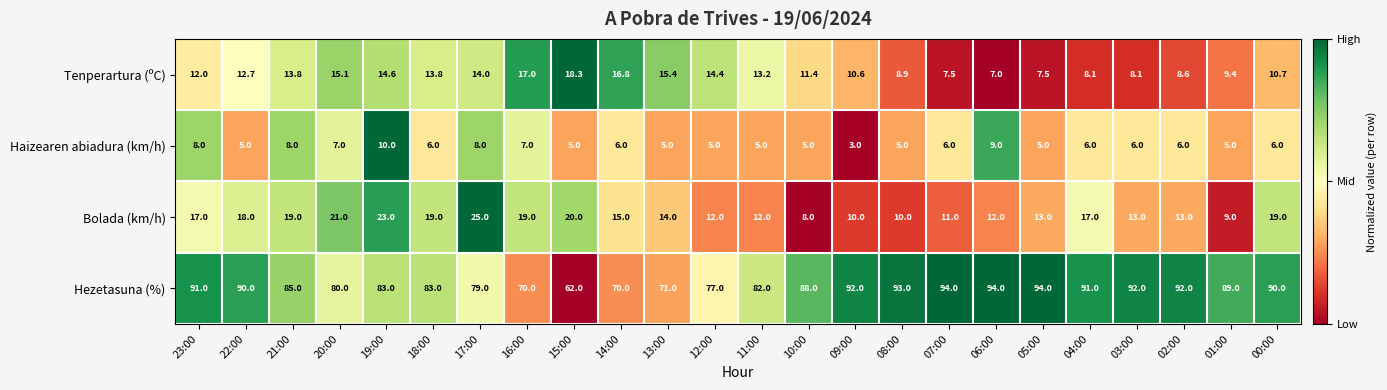

What is the difference between the highest and lowest values at 12:00?

72.0